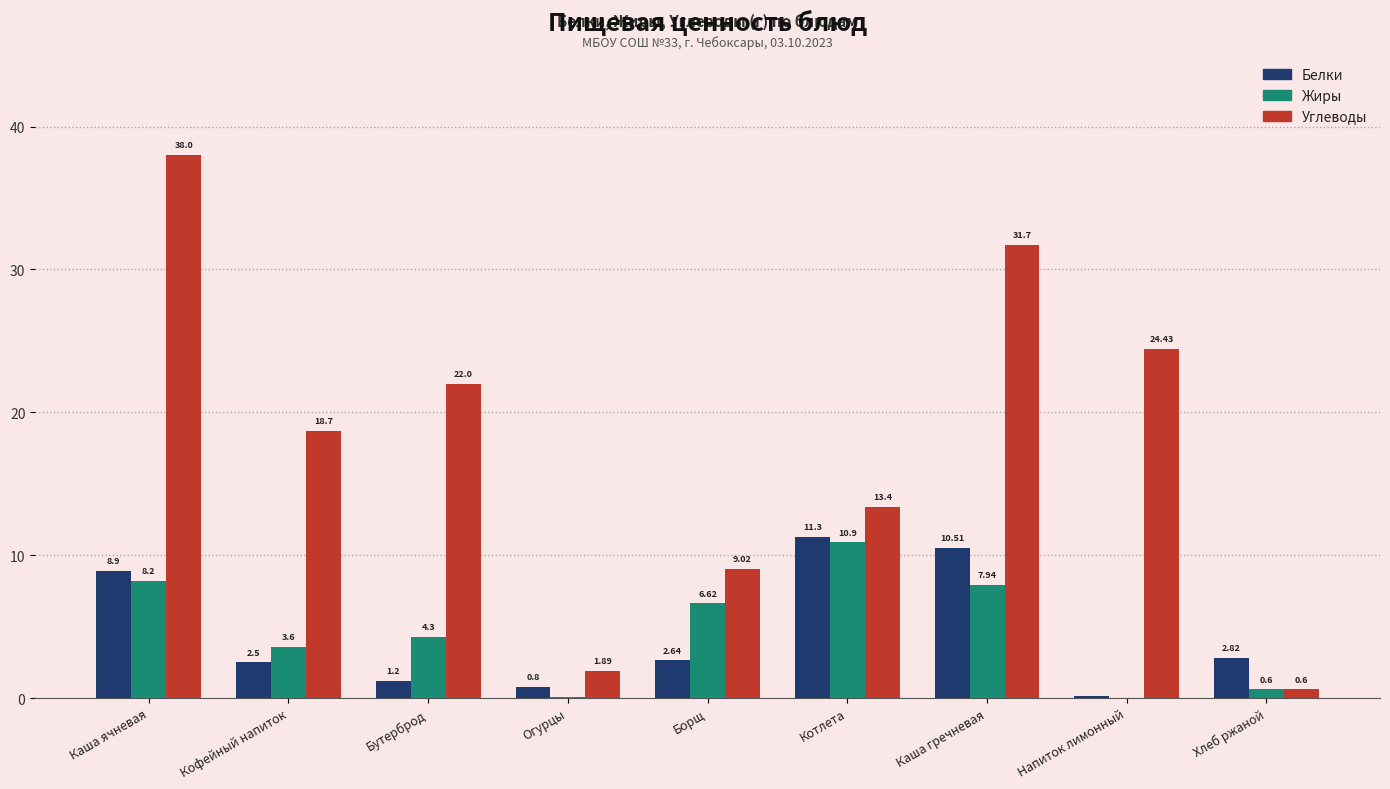

What is the average value of the Белки series?

4.5